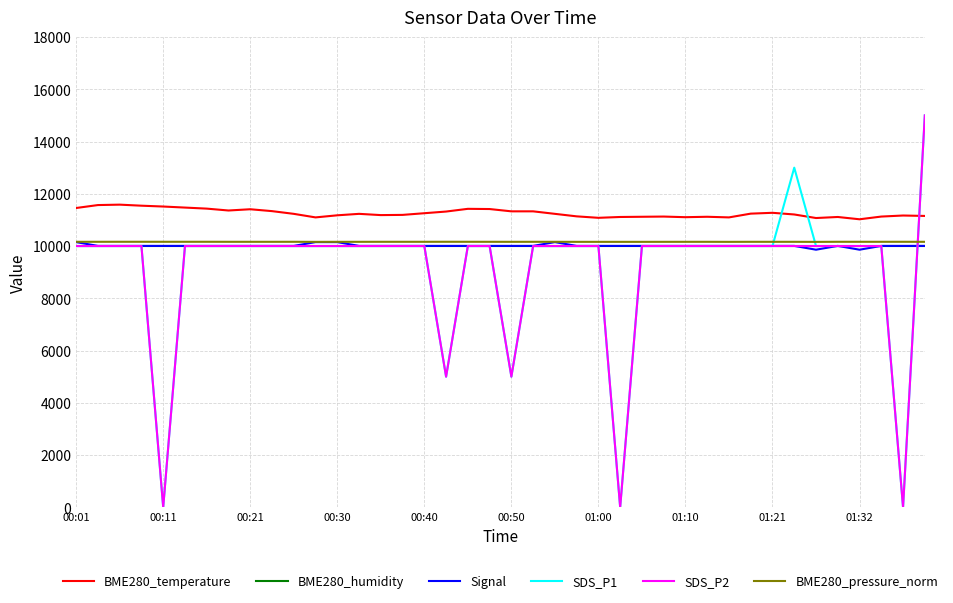

Which series has the largest total across all categories?

BME280_temperature